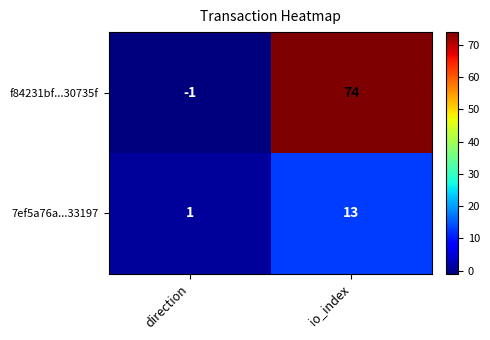

Which category has the highest value across all series?

io_index